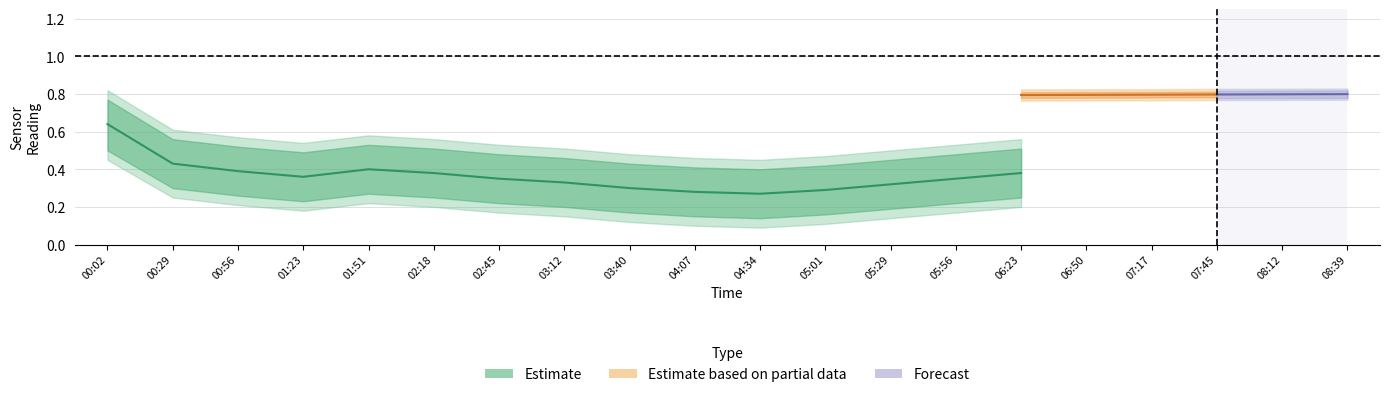

At how many categories does at least one series exceed 0?

20